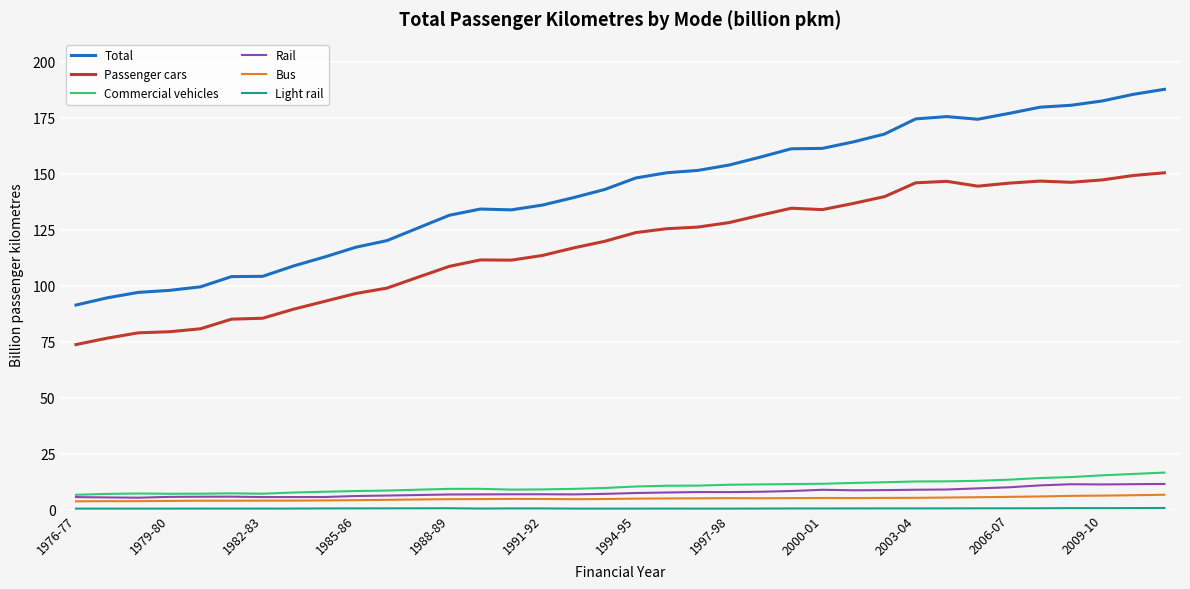

Which series has the widest spread of values?

Total